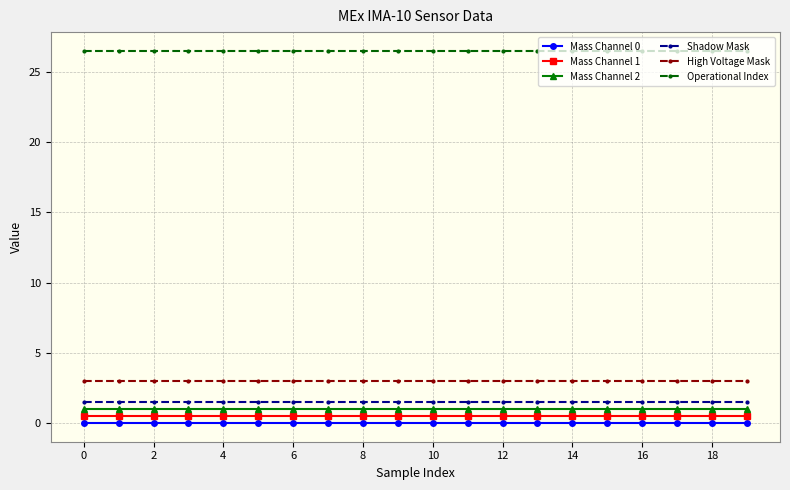

What is the average value of the Mass Channel 1 series?

0.5